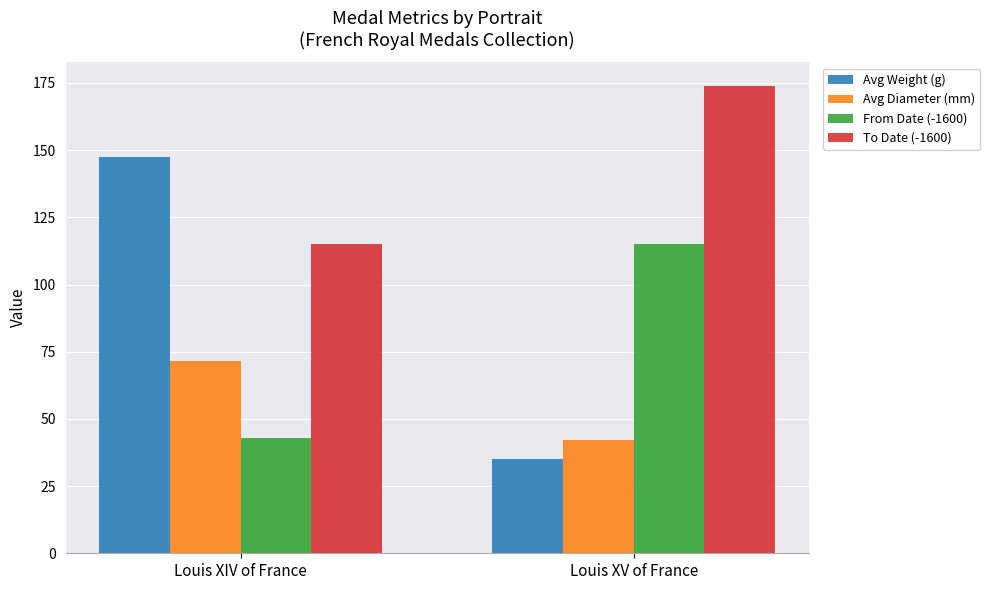

Is the value of Avg Diameter (mm) at Louis XIV of France greater than the value of Avg Weight (g) at Louis XIV of France?

No